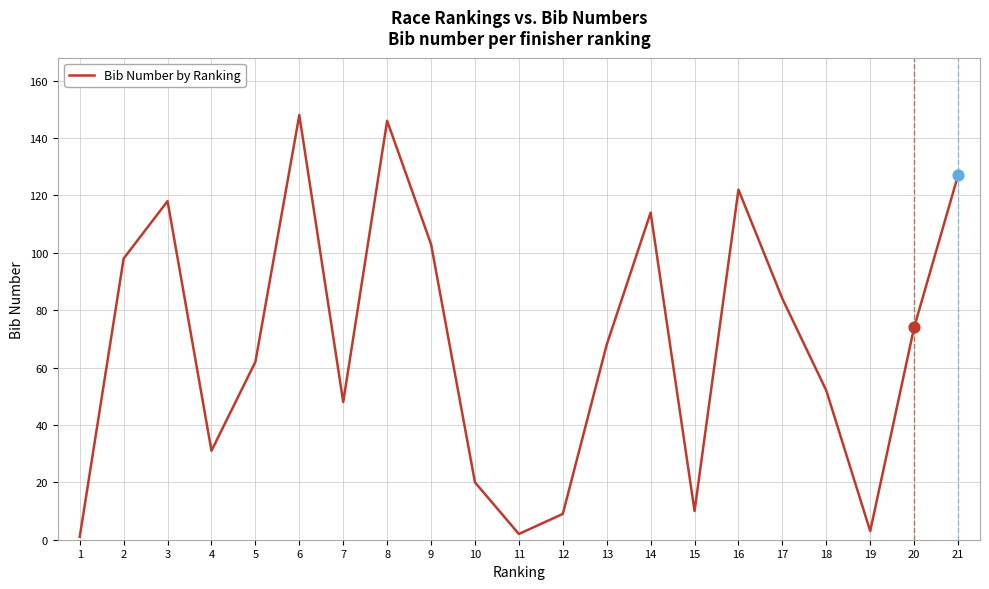

What is the change in value from 4 to 13?

+37